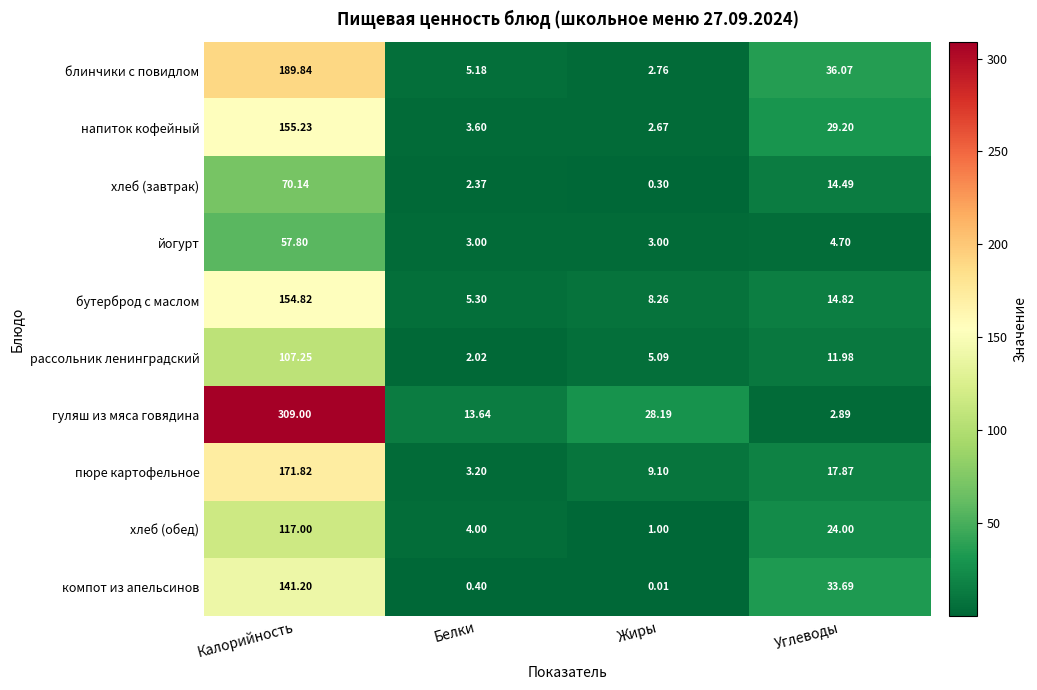

Rank the series at Калорийность from lowest to highest value.

йогурт, хлеб (завтрак), рассольник ленинградский, хлеб (обед), компот из апельсинов, бутерброд с маслом, напиток кофейный, пюре картофельное, блинчики с повидлом, гуляш из мяса говядина